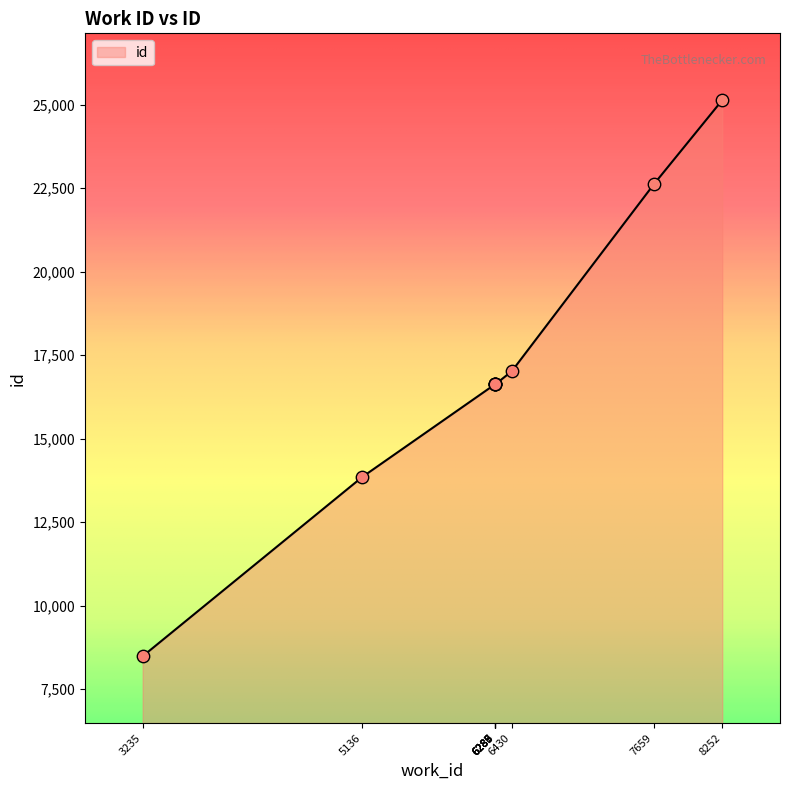

What is the change in value from 6289 to 6430?

+386